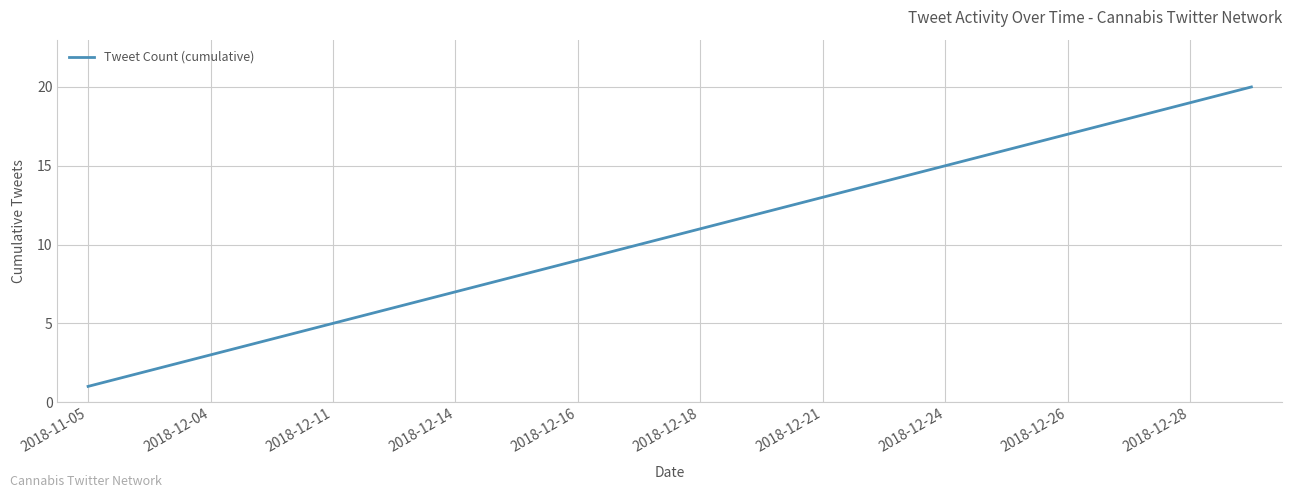

What is the greatest value displayed?

20